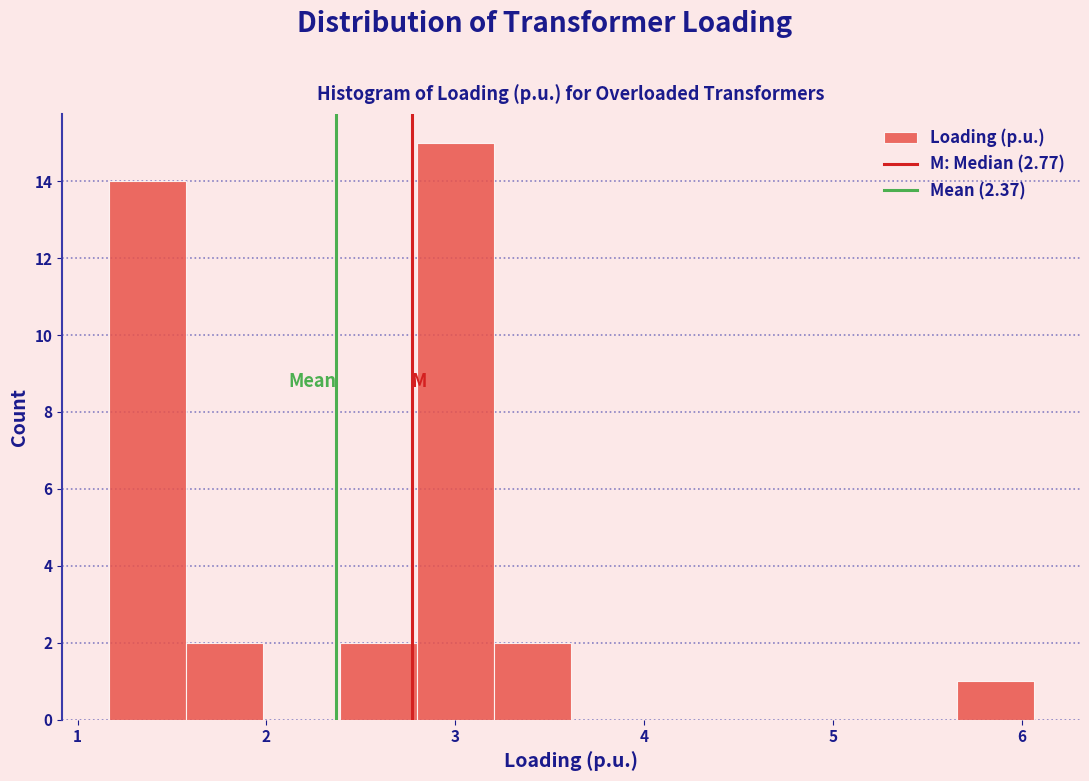

Reading left to right, list every bar in this chart as the range it spans on the x-axis followed by its height. Neither the bar edges nor the heights are printed on the chart, so give them approximately, as read against the axes.

1.2 to 1.6: 14
1.6 to 2.0: 2
2.0 to 2.4: 0
2.4 to 2.8: 2
2.8 to 3.2: 15
3.2 to 3.6: 2
3.6 to 4.0: 0
4.0 to 4.4: 0
4.4 to 4.8: 0
4.8 to 5.2: 0
5.2 to 5.7: 0
5.7 to 6.1: 1